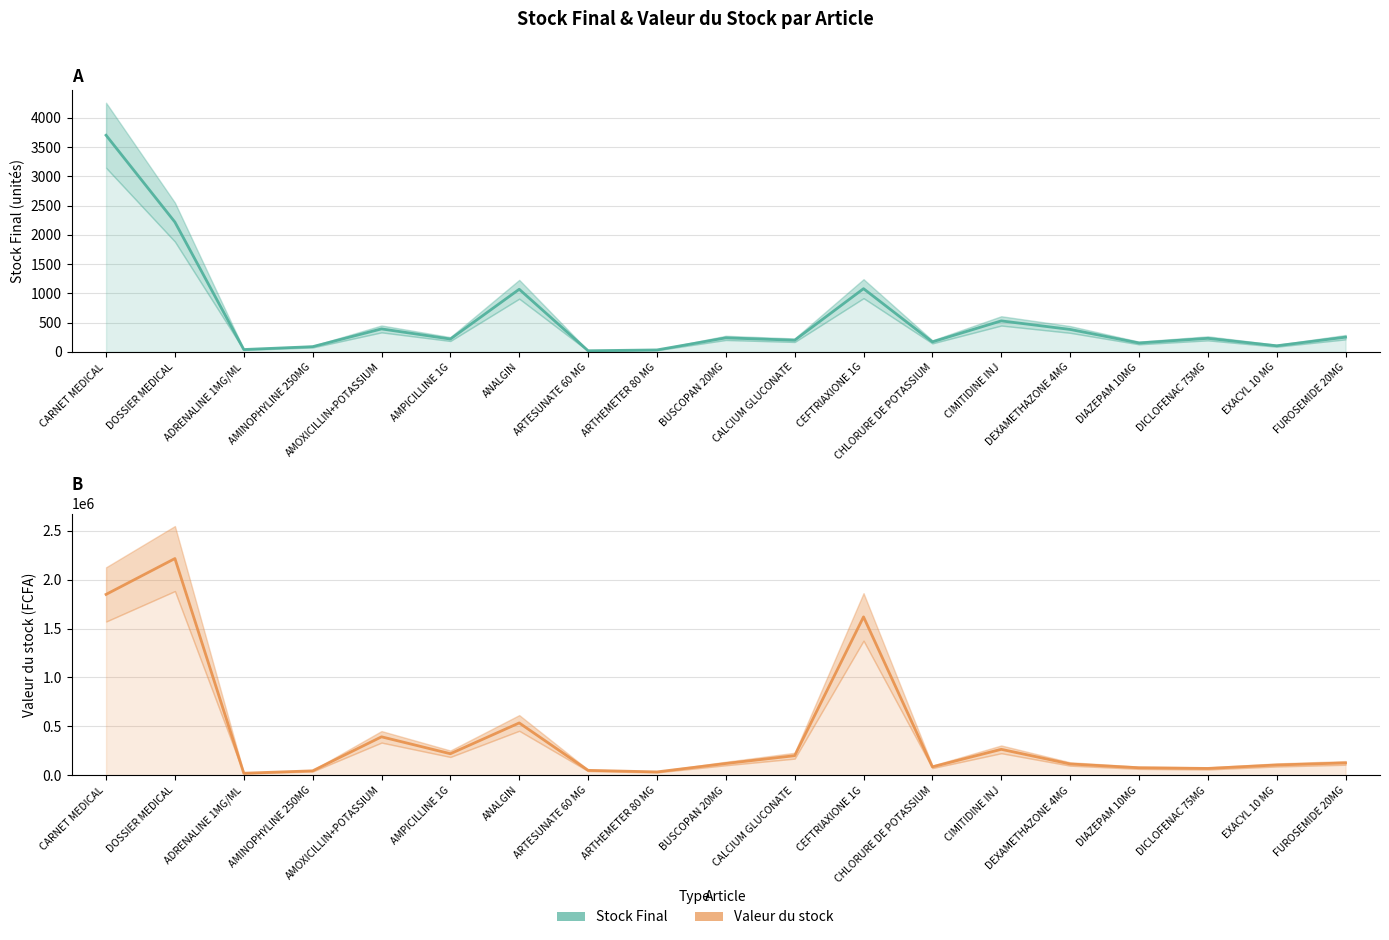

True or false: Stock Final and Valeur du stock intersect in this chart.

False